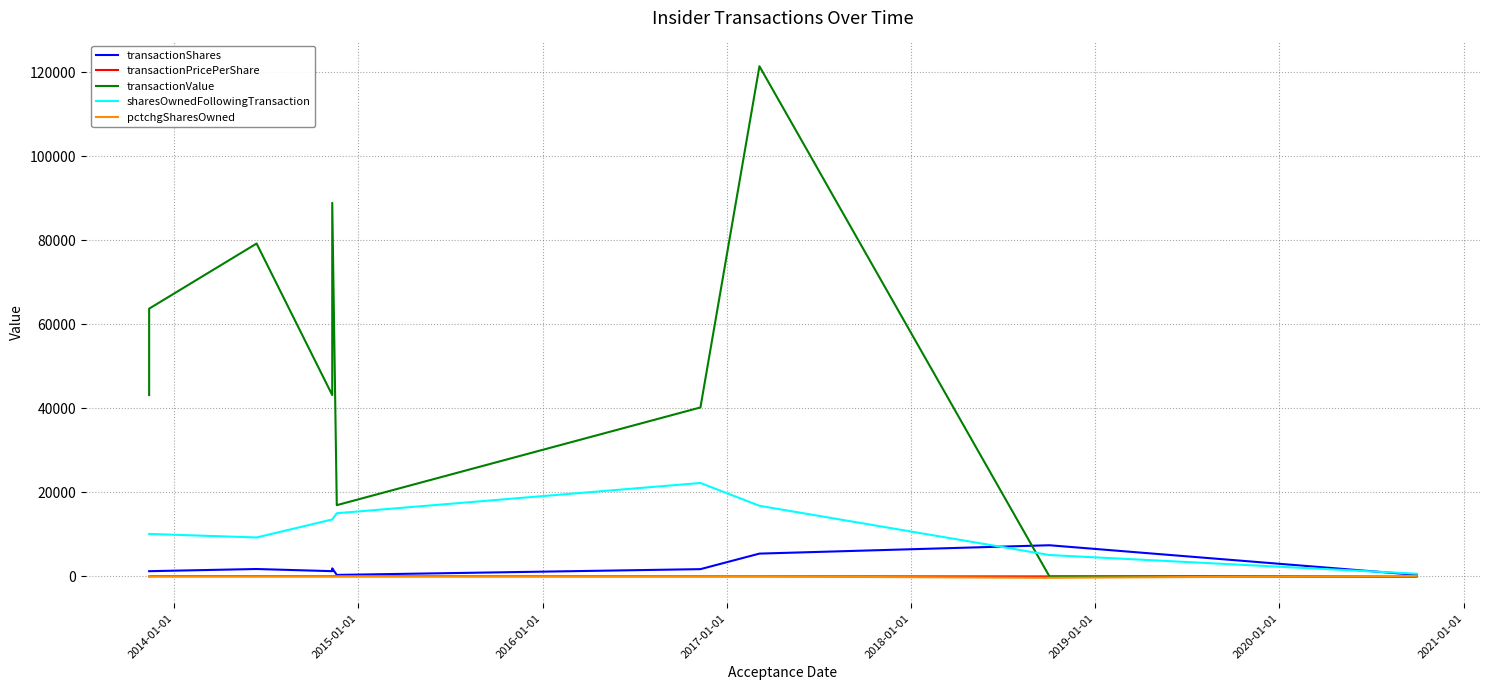

List the series in order of their peak value, highest first.

transactionValue, sharesOwnedFollowingTransaction, transactionShares, pctchgSharesOwned, transactionPricePerShare